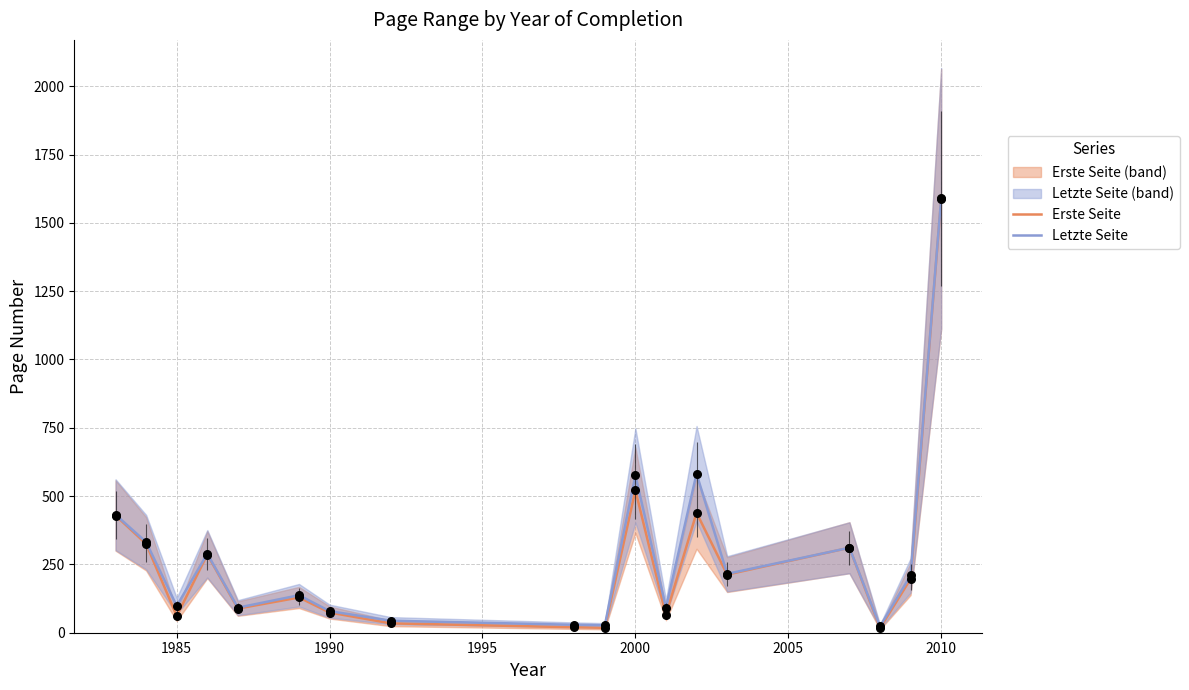

Which series contains the highest Y value?

Letzte Seite